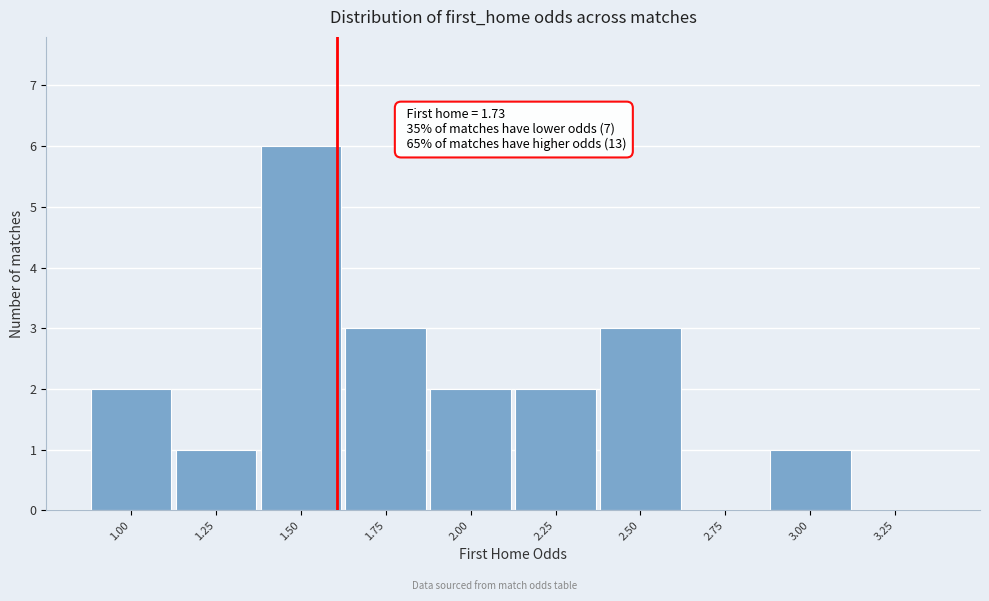

Reading right to left, transcribe all the data shown in this chart.

3.25=0	3.00=1	2.75=0	2.50=3	2.25=2	2.00=2	1.75=3	1.50=6	1.25=1	1.00=2